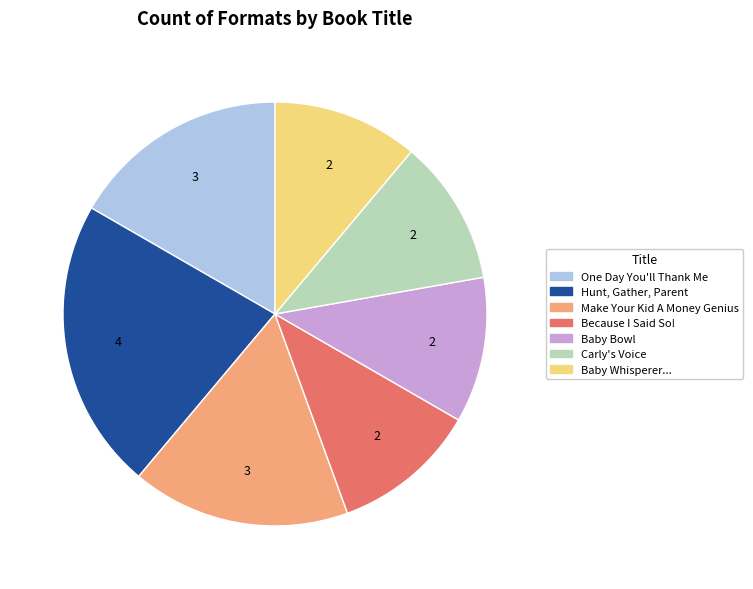

Combined, do Because I Said So! and Make Your Kid A Money Genius account for over 50%?

No